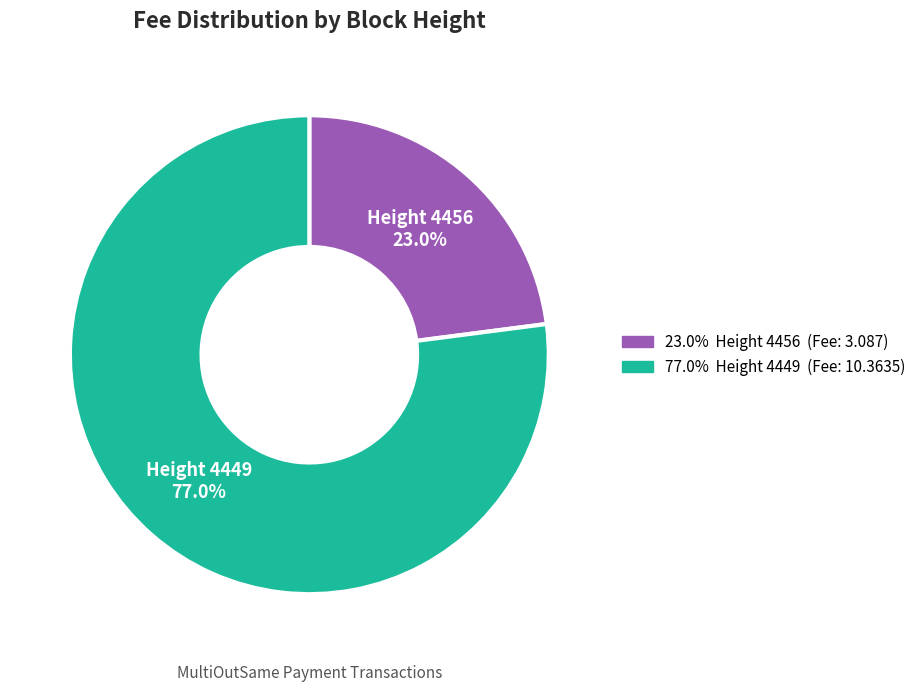

What is the smallest slice in the pie chart?

Height 4456